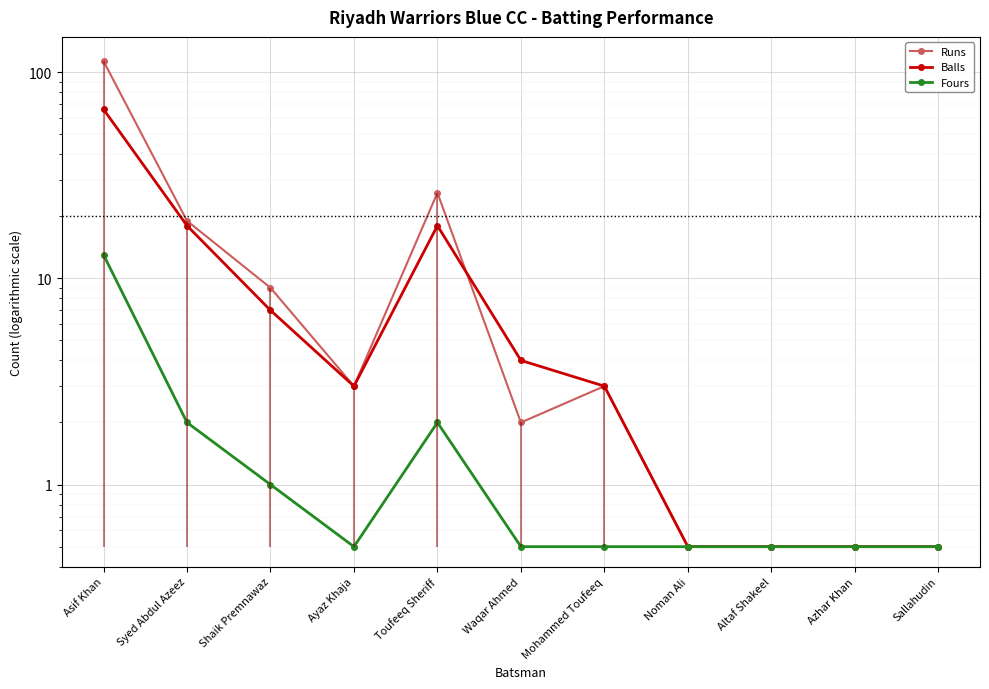

Where is the first local maximum for Runs?

Toufeeq Sheriff